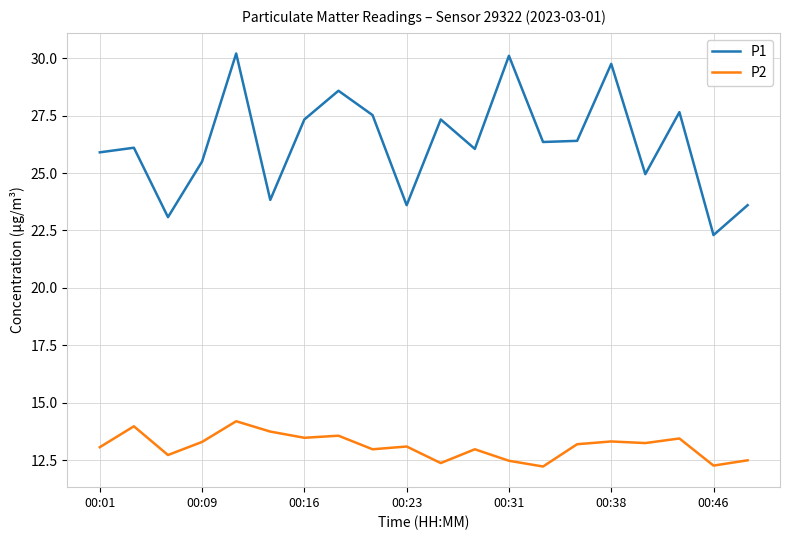

True or false: P1 and P2 cross at least once.

False